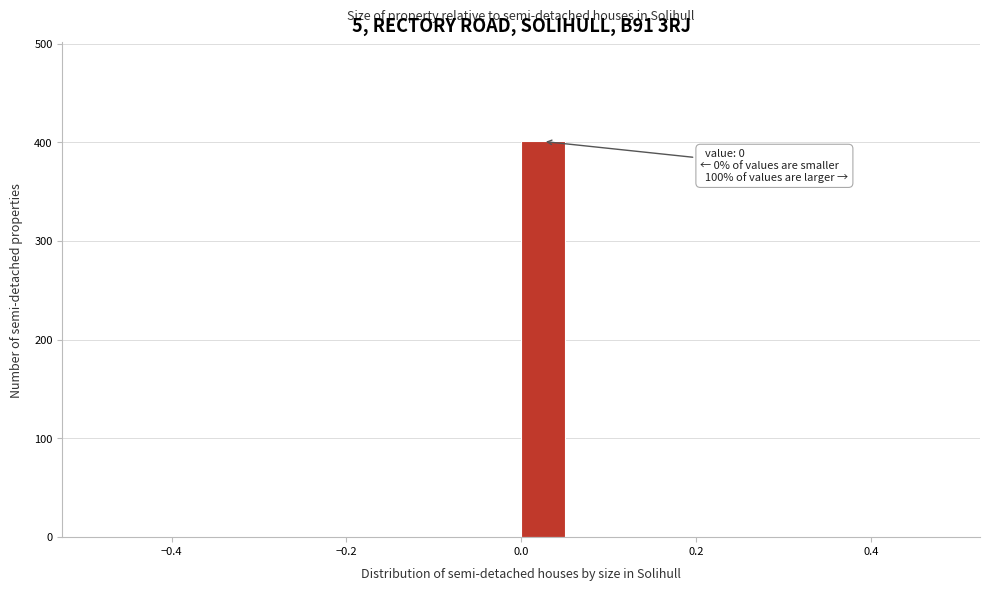

Around what value on the x-axis is the tallest bar? Give the approximate position of its centre, as read against the axis.

0.02